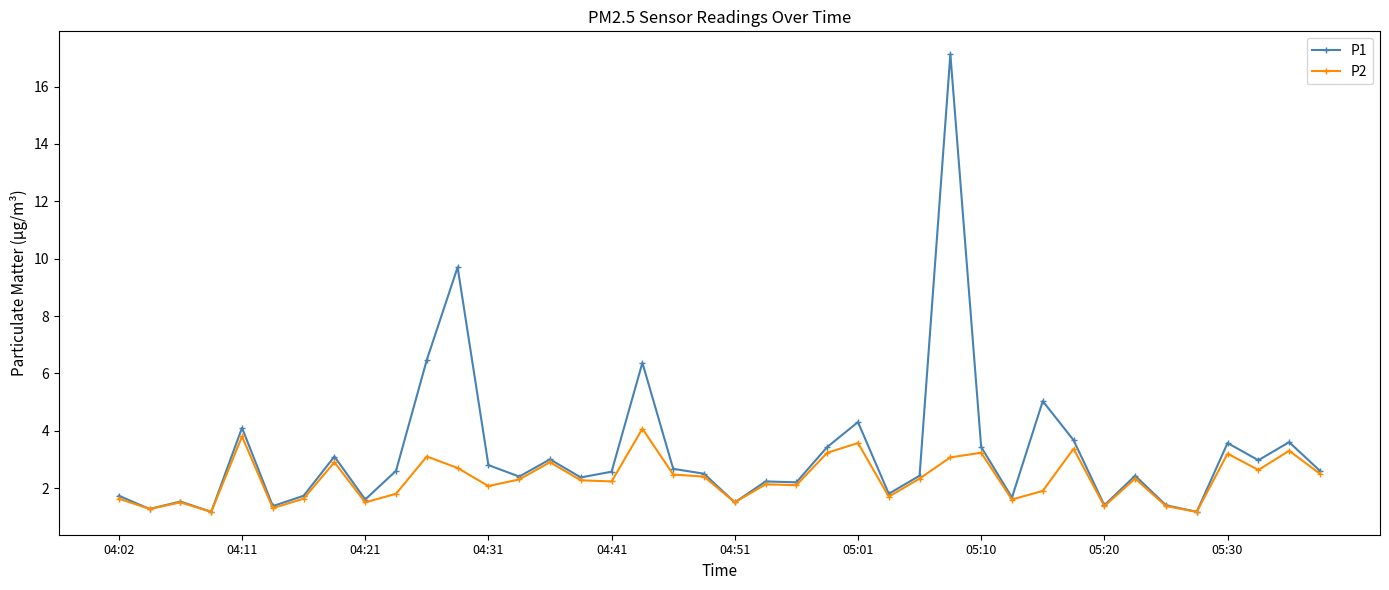

What is the highest value of the P1 series?

17.1